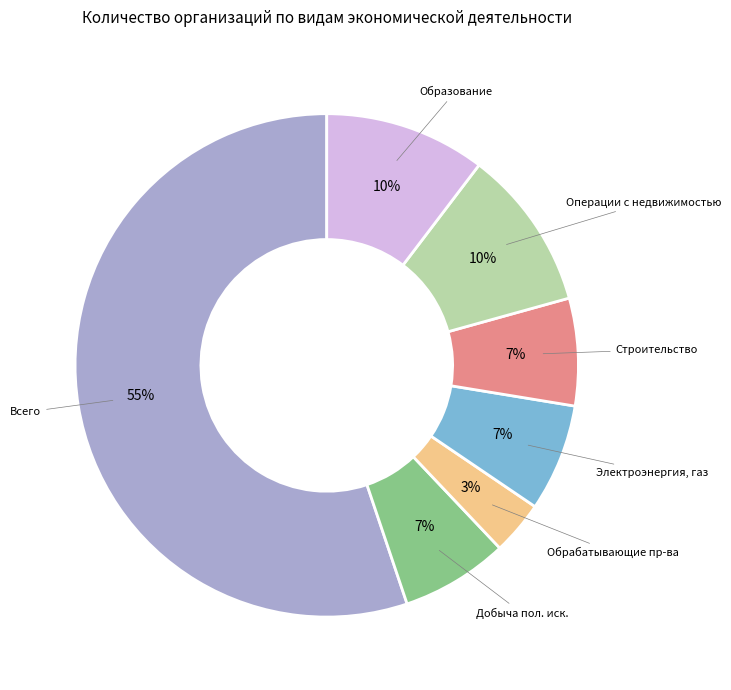

To the nearest percent, what is the average slice percentage?

14%